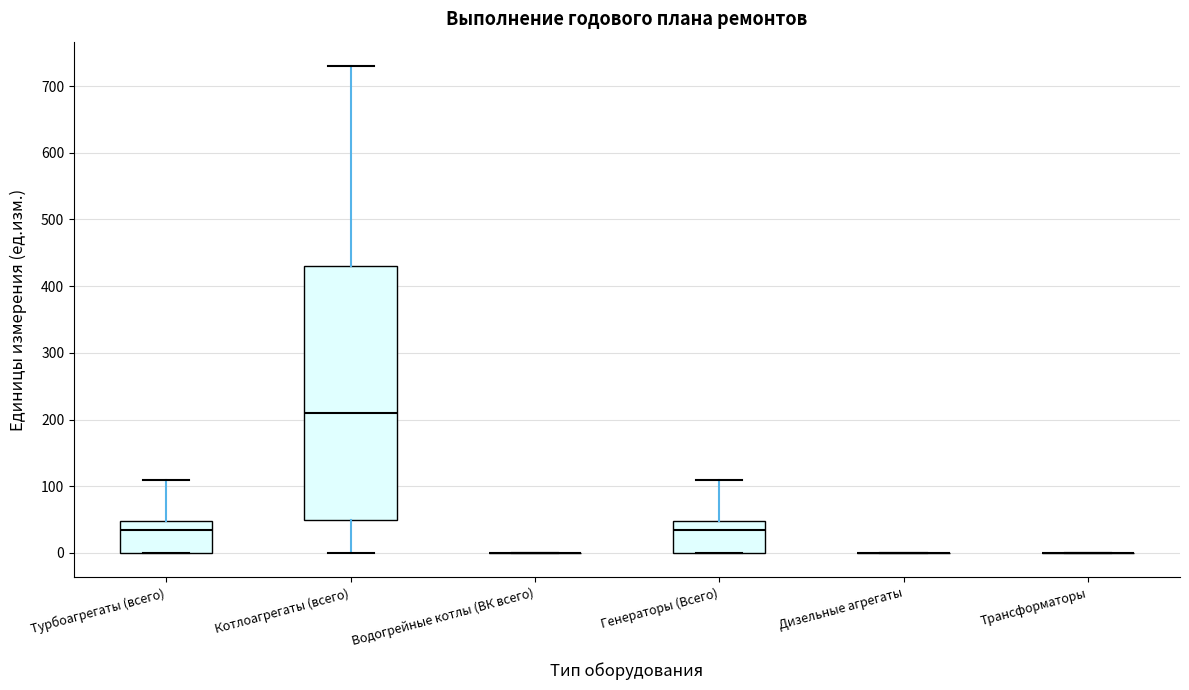

Reading left to right, transcribe this box plot: for each box, give where its median line is, the range the box spans, and where its two whiskers end, as read against the y-axis. The values are not printed on the chart, so give them approximately, as read against the axis.

Турбоагрегаты (всего): median 40, box 0 to 50, whiskers 0 to 110
Котлоагрегаты (всего): median 210, box 50 to 430, whiskers 0 to 730
Водогрейные котлы (ВК всего): box collapsed to a line at 0, whiskers 0 to 0
Генераторы (Всего): median 40, box 0 to 50, whiskers 0 to 110
Дизельные агрегаты: box collapsed to a line at 0, whiskers 0 to 0
Трансформаторы: box collapsed to a line at 0, whiskers 0 to 0